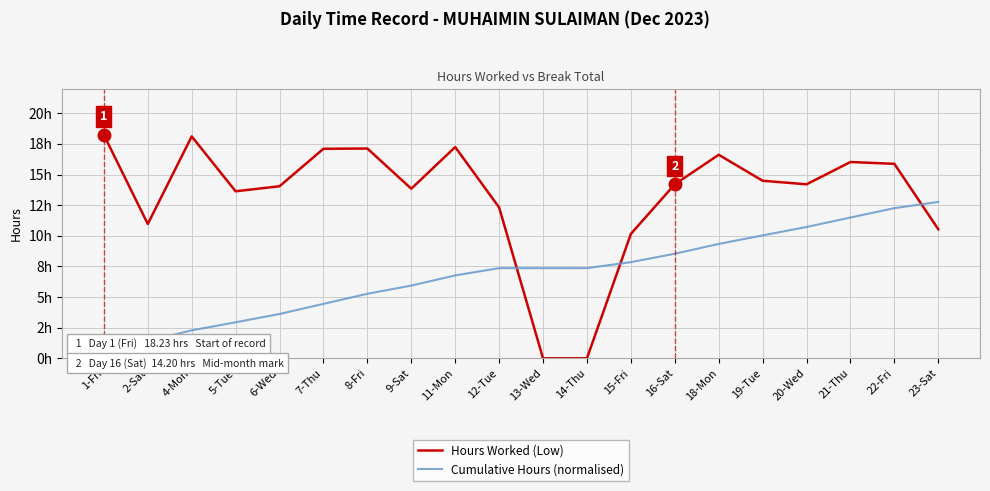

What is the total value across all series at 14-Thu?

7.4